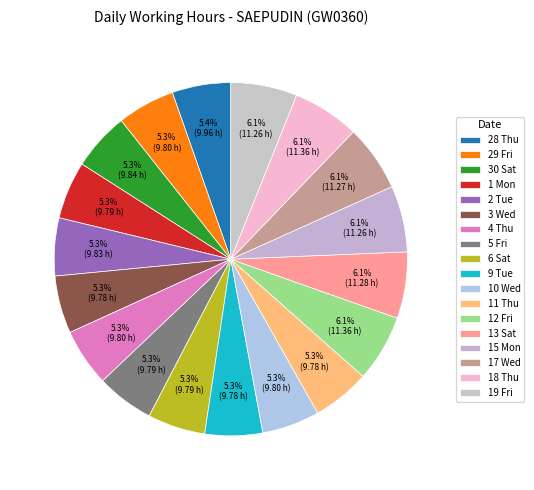

Count the number of slices in the pie.

18